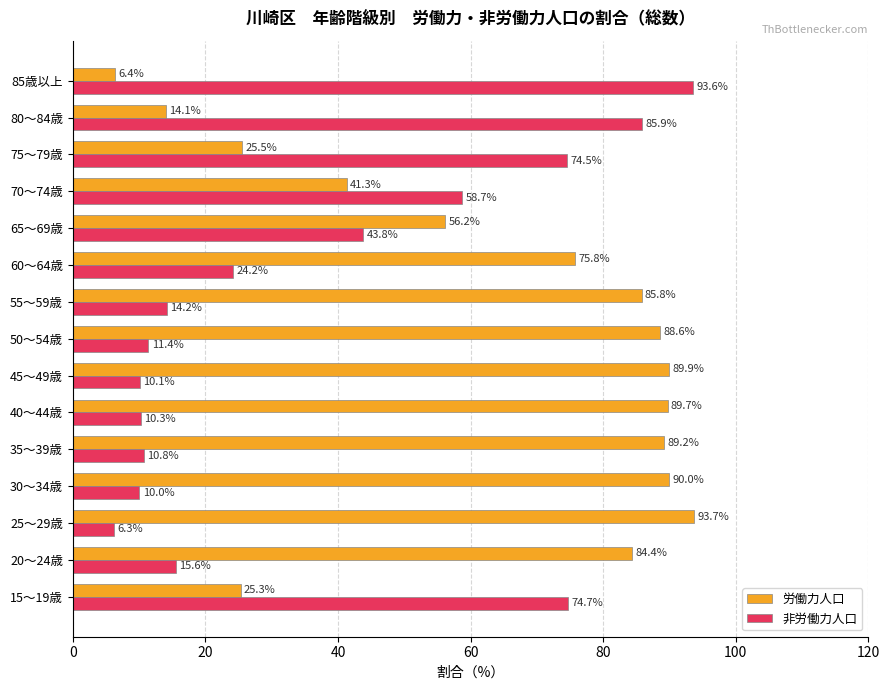

The value of 労働力人口 at 35～39歳 is 89.2. True or false?

True